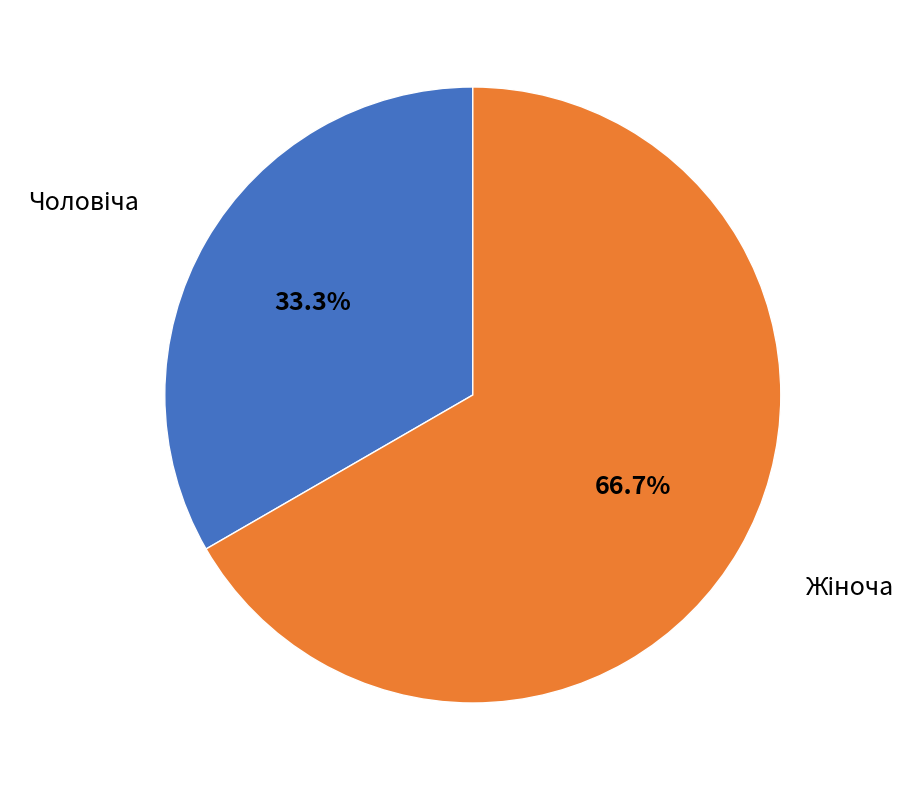

Does any single category account for the majority?

Yes